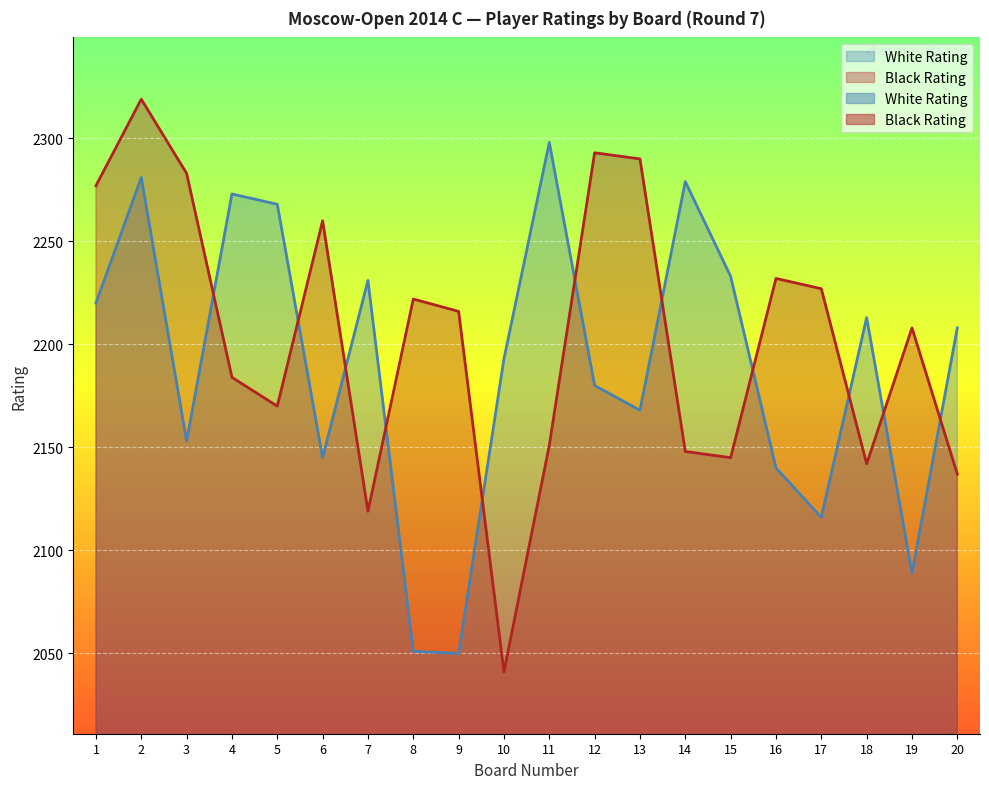

Which series has the largest total across all categories?

Black Rating